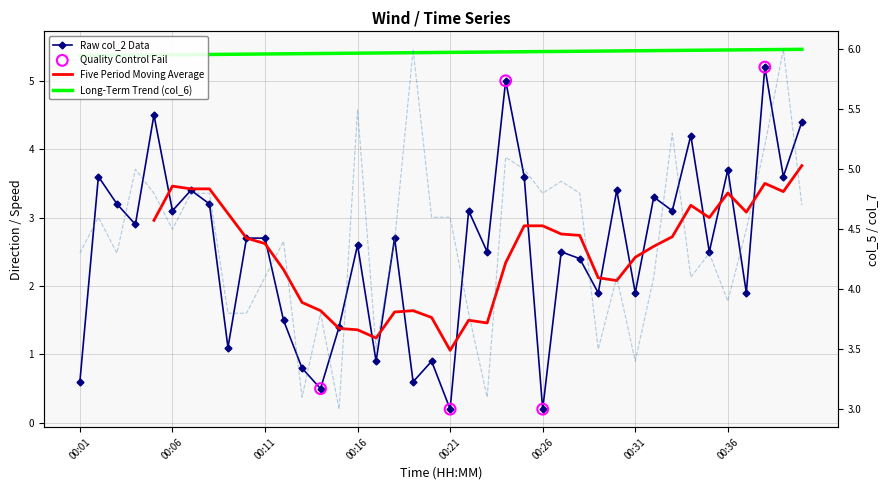

Is the value of col_5 at 00:33 greater than the value of col_2 at 00:27?

Yes